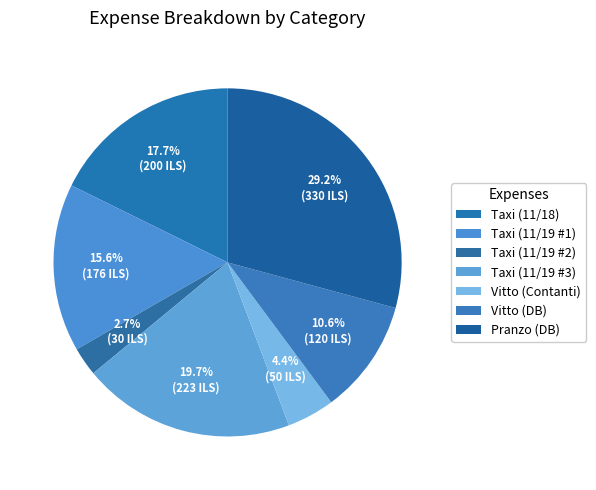

Is it true that Taxi (11/19 #2) is 3% of the pie?

True